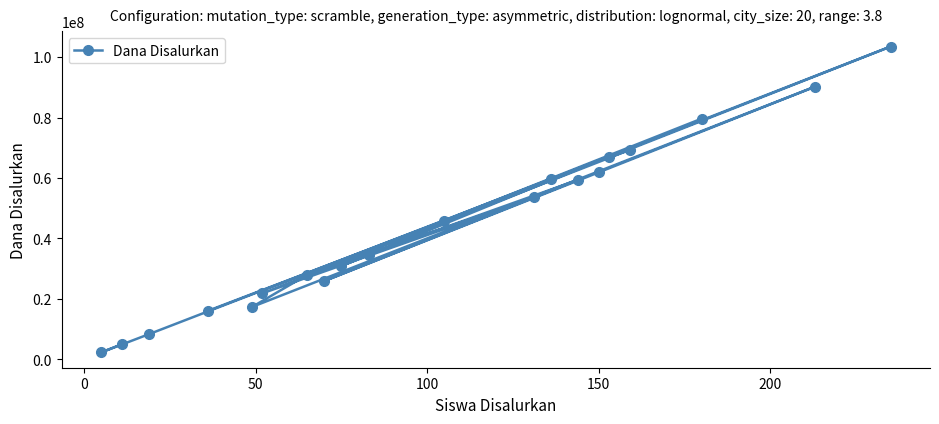

What is the smallest value displayed?

2250000